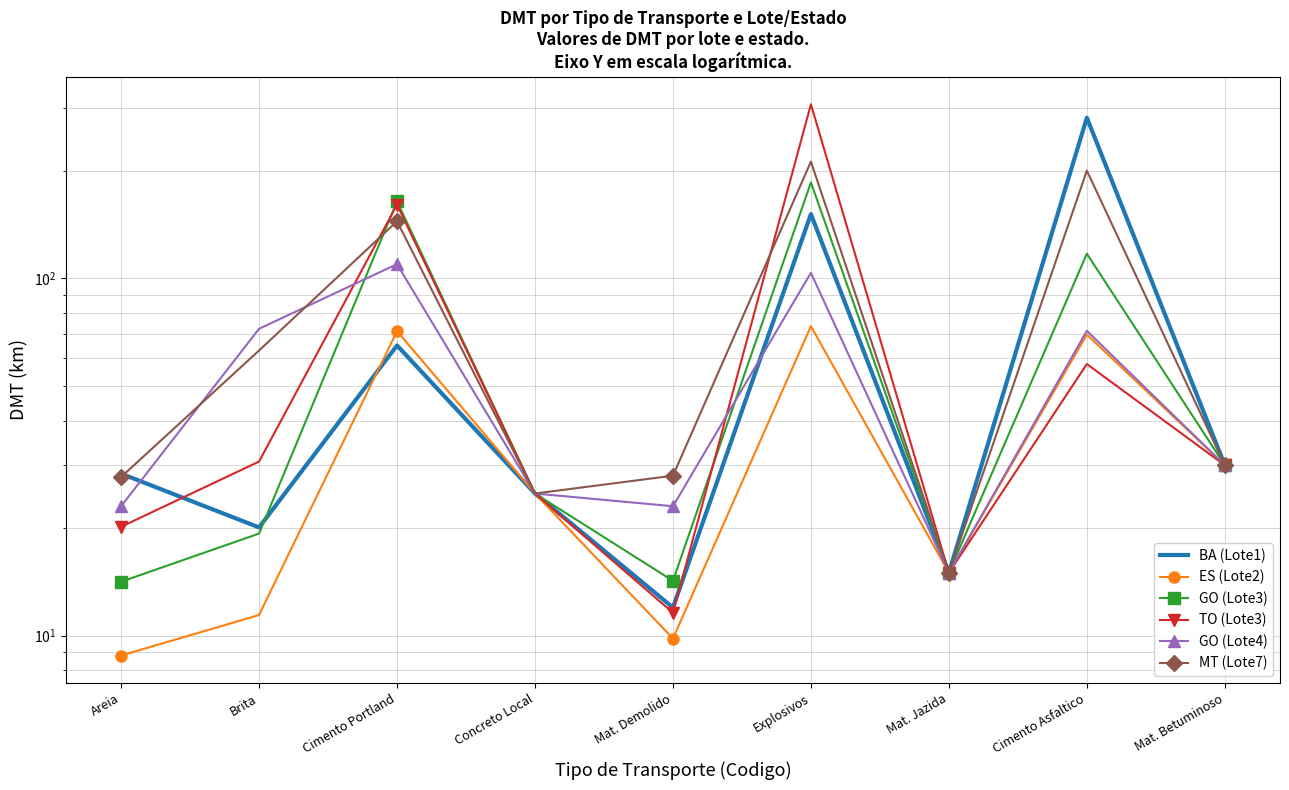

The GO (Lote4) series shows 6.5 at Areia. True or false?

False